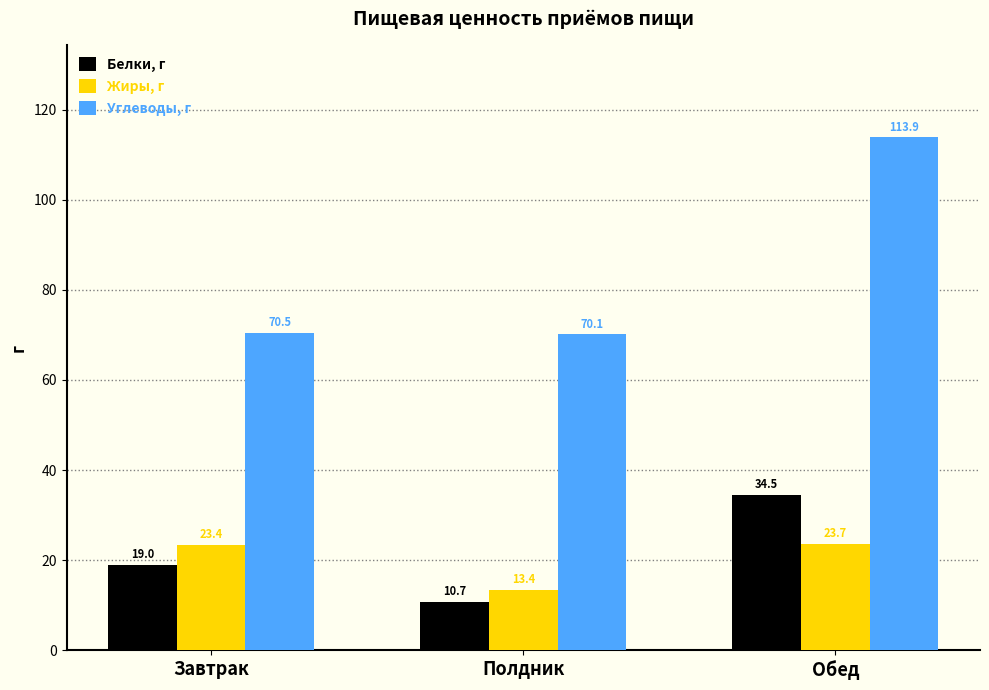

Does the chart contain any negative values?

No